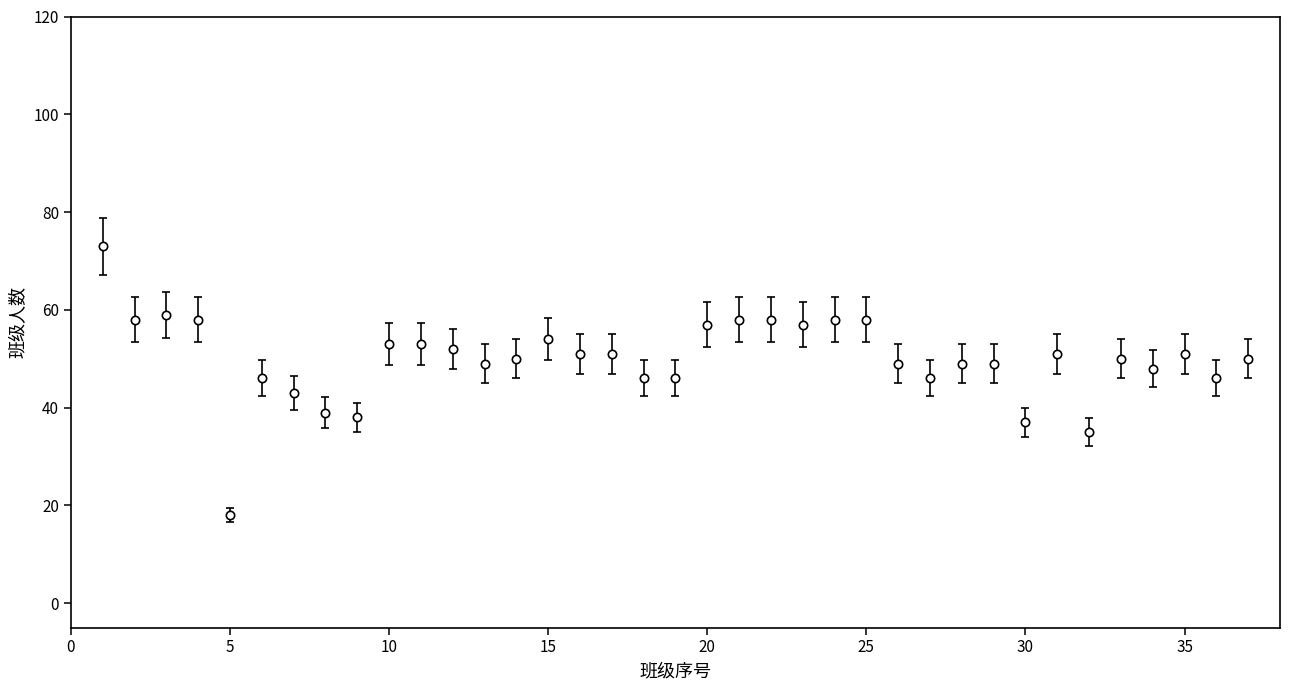

True or false: there are more than 2 points higher than both neighbors.

True